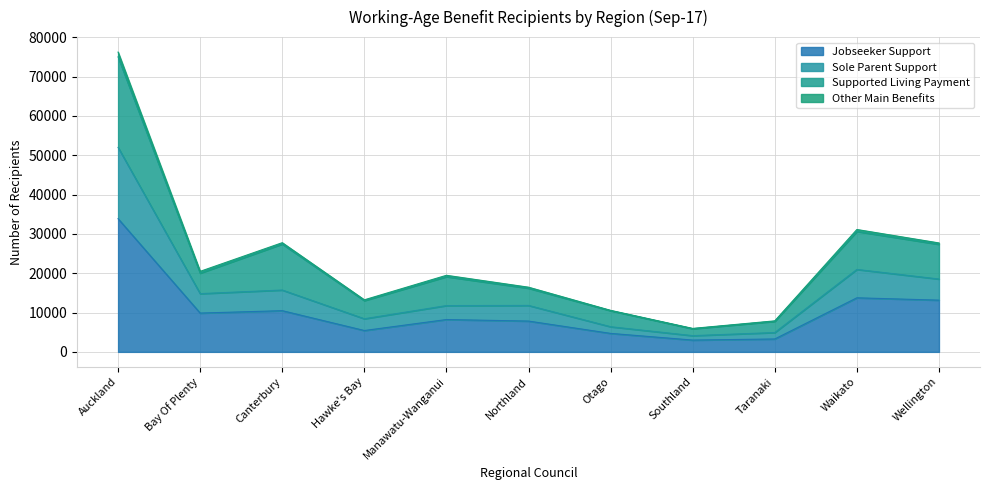

At which label does Jobseeker Support reach its peak?

Auckland